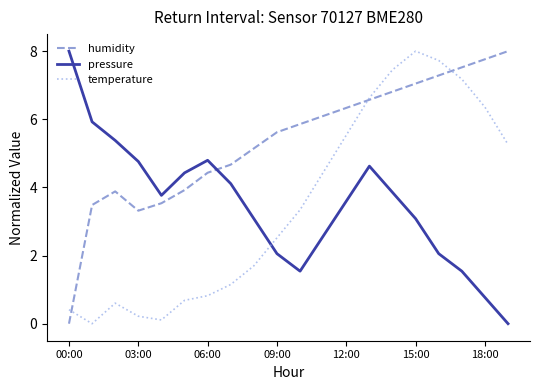

How many times do humidity and pressure cross each other?

1